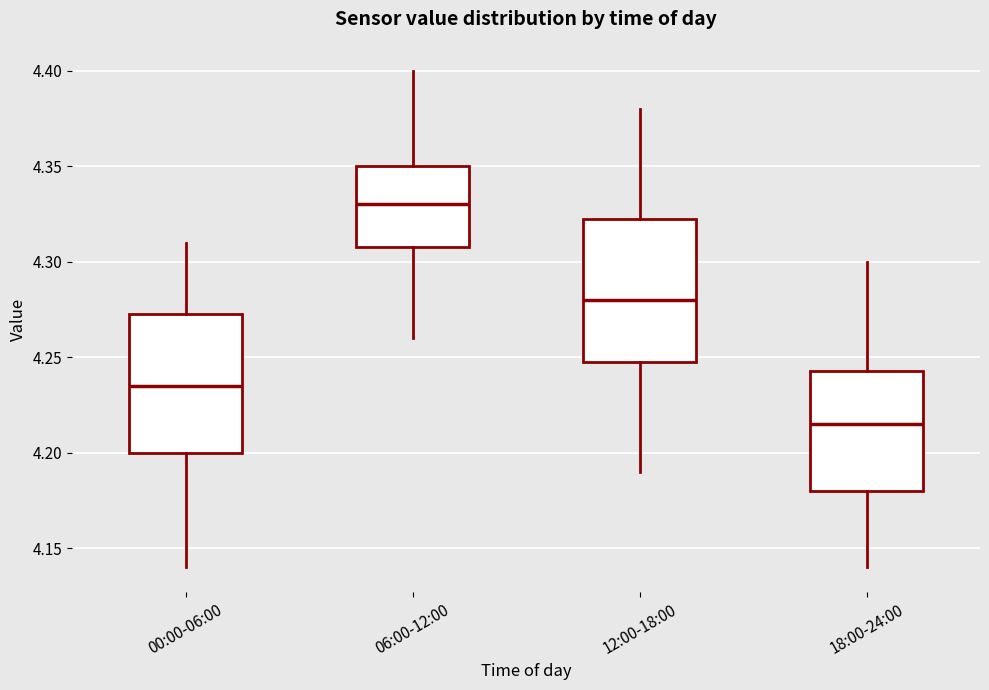

Reading left to right, transcribe this box plot: for each box, give where its median line is, the range the box spans, and where its two whiskers end, as read against the y-axis. The values are not printed on the chart, so give them approximately, as read against the axis.

00:00-06:00: median 4.235, box 4.200 to 4.275, whiskers 4.140 to 4.310
06:00-12:00: median 4.330, box 4.310 to 4.350, whiskers 4.260 to 4.400
12:00-18:00: median 4.280, box 4.250 to 4.325, whiskers 4.190 to 4.380
18:00-24:00: median 4.215, box 4.180 to 4.245, whiskers 4.140 to 4.300